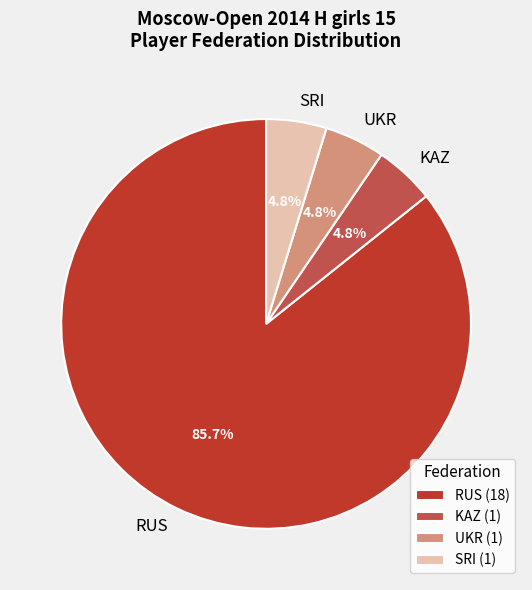

What is the majority slice?

RUS